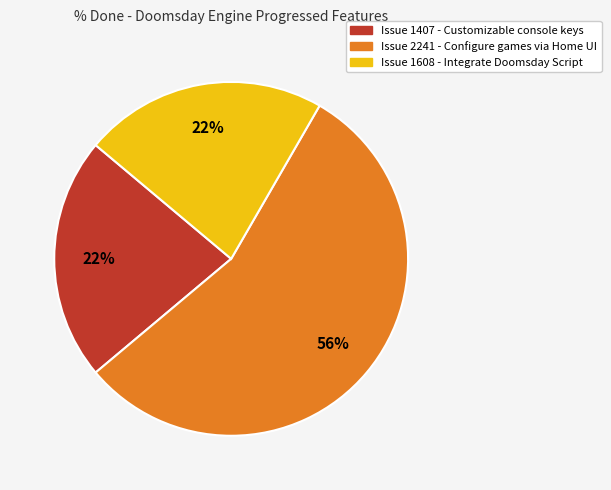

To the nearest percent, what is the average slice percentage?

33%